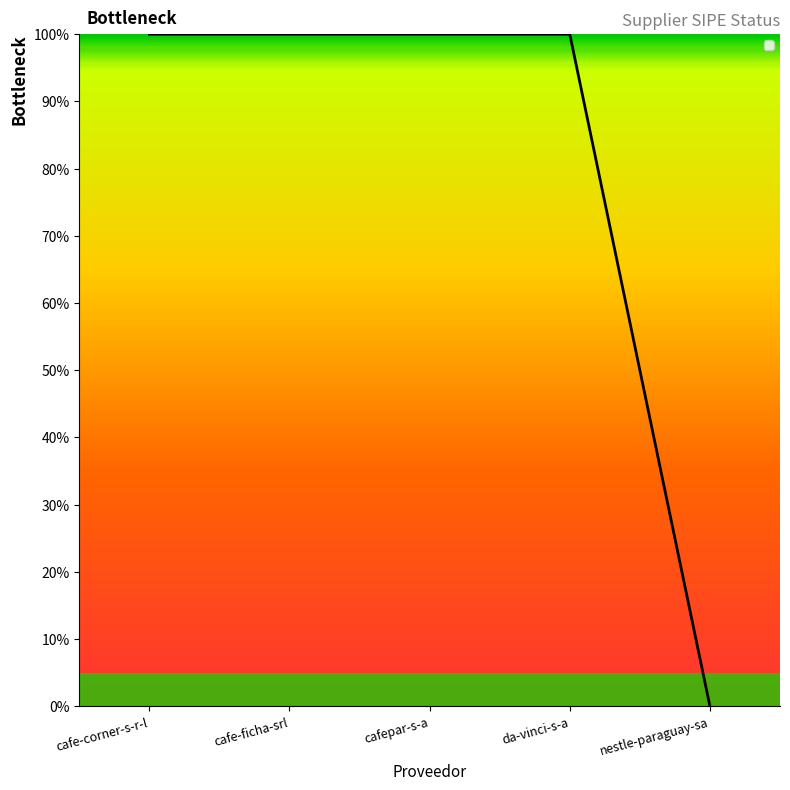

At which label is the value closest to 0?

nestle-paraguay-sa